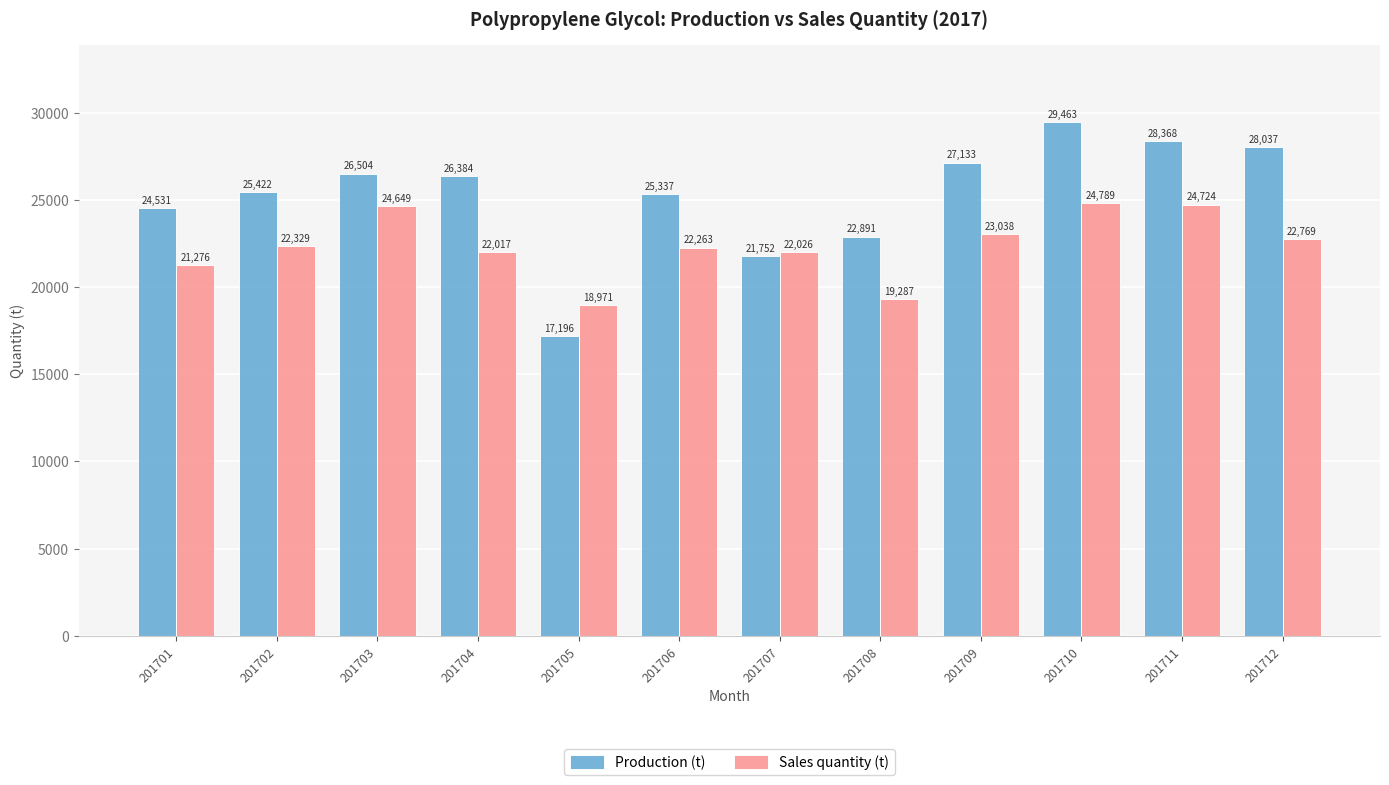

How many values in the Sales quantity (t) series are below 22329?

6